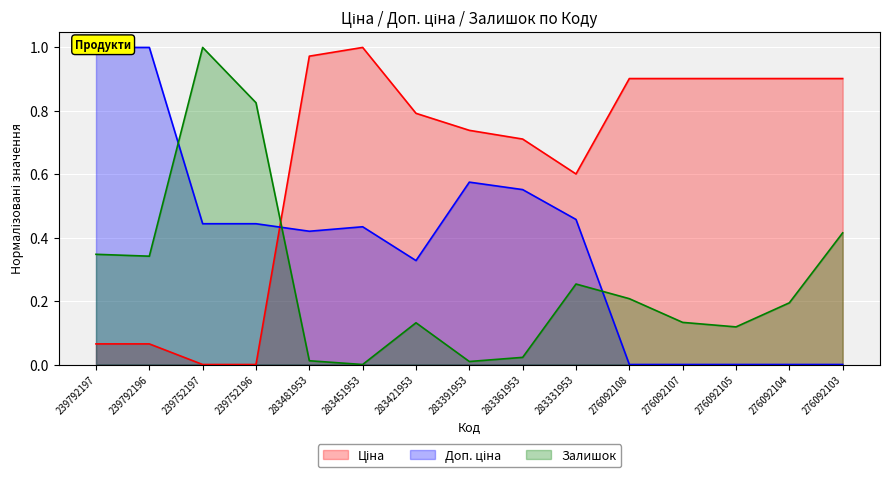

Is the value of Доп. ціна at 239752196 greater than the value of Ціна at 239752197?

Yes